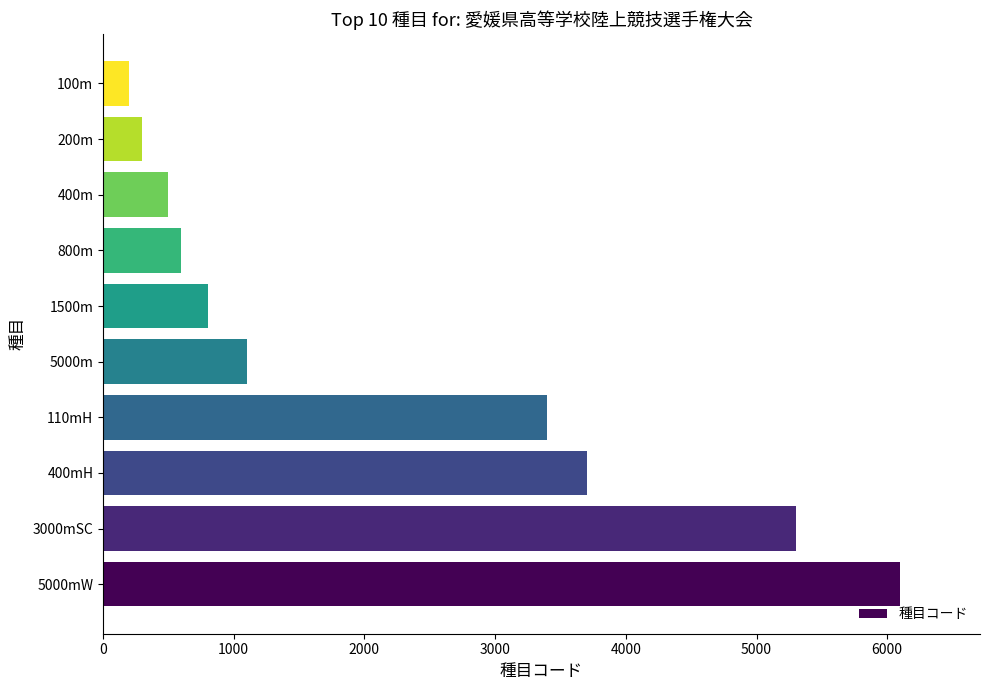

How many distinct data groups are displayed?

1